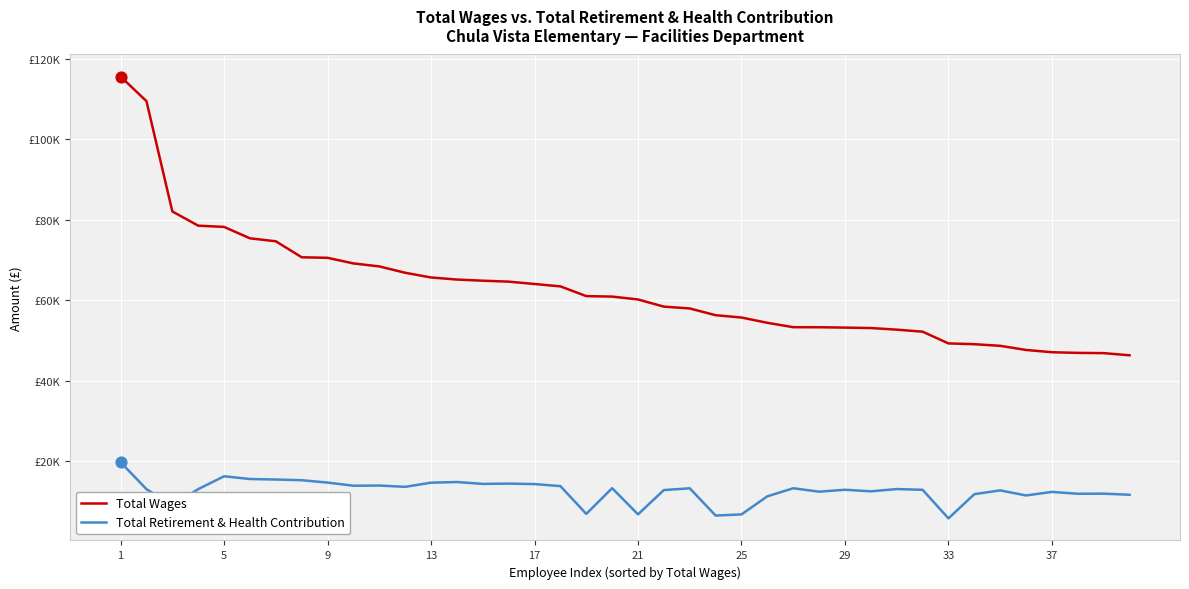

What are all the series names shown in the legend?

Total Wages, Total Retirement & Health Contribution